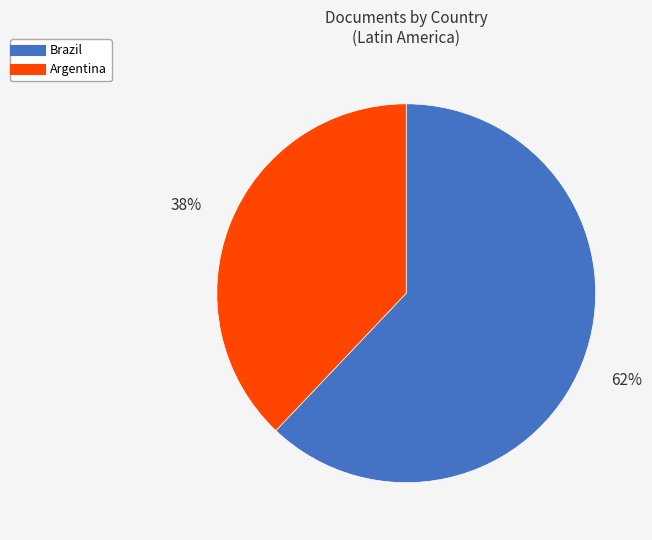

To the nearest percent, what percentage of the pie is Brazil?

62%